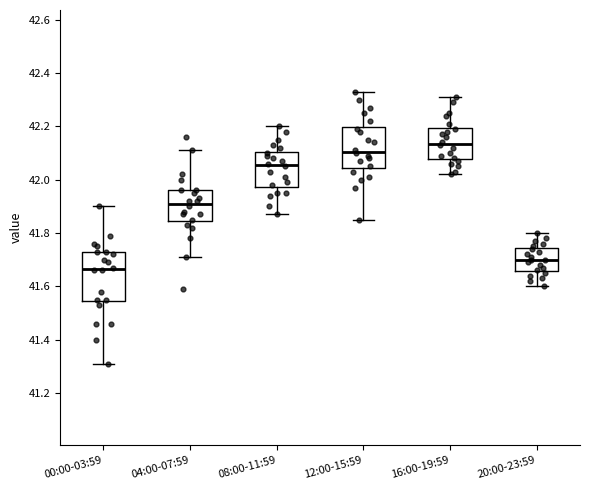

Reading left to right, read every box against the y-axis: the position of its median line, the range the box covers, and the ends of its whiskers. The values are not printed on the chart, so give them approximately, as read against the axis.

00:00-03:59: median 41.66, box 41.54 to 41.74, whiskers 41.32 to 41.90
04:00-07:59: median 41.92, box 41.84 to 41.96, whiskers 41.72 to 42.12
08:00-11:59: median 42.06, box 41.98 to 42.10, whiskers 41.88 to 42.20
12:00-15:59: median 42.10, box 42.04 to 42.20, whiskers 41.86 to 42.34
16:00-19:59: median 42.14, box 42.08 to 42.20, whiskers 42.02 to 42.32
20:00-23:59: median 41.70, box 41.66 to 41.74, whiskers 41.60 to 41.80